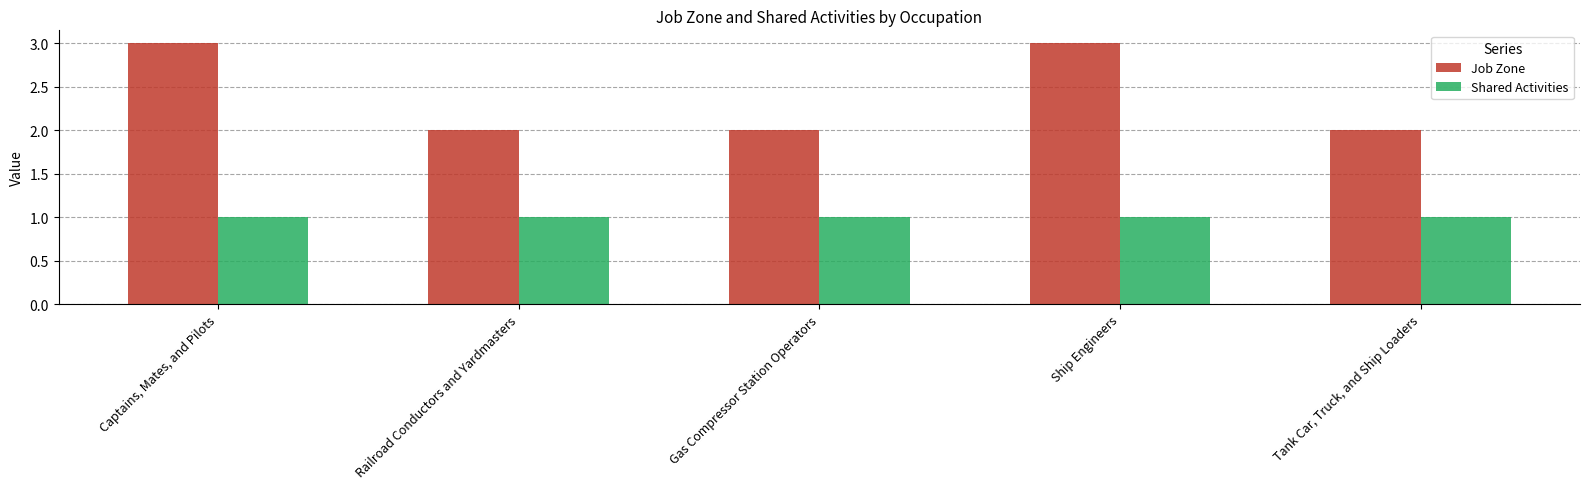

What are all the series names shown in the legend?

Job Zone, Shared Activities